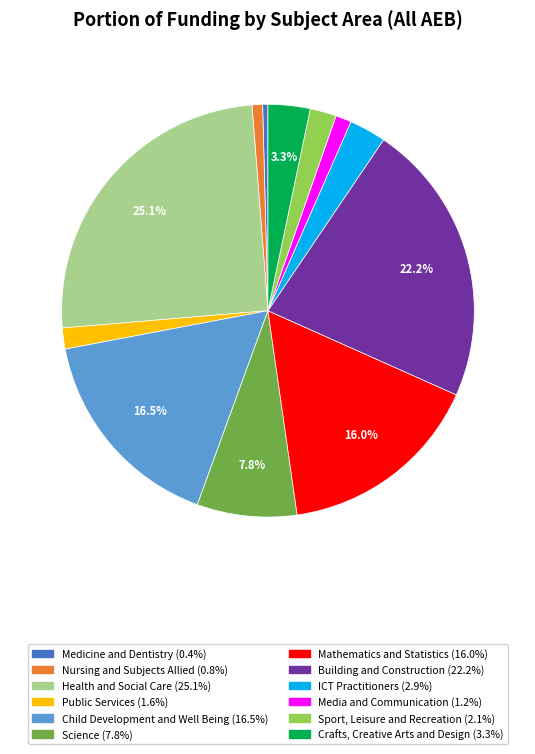

What is the largest slice in the pie chart?

Health and Social Care